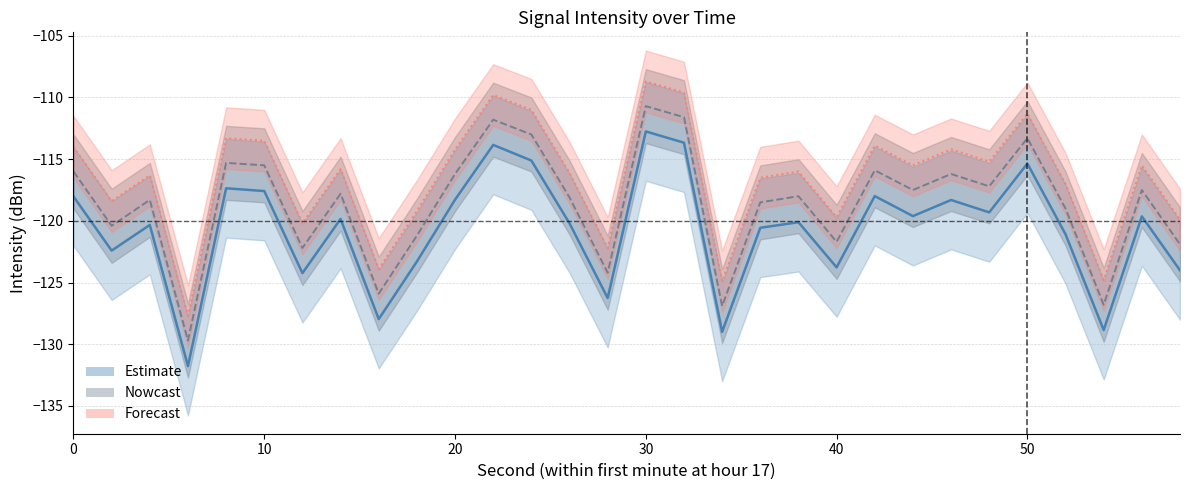

What is the sum of the Nowcast values at 44 and 46?

-233.7